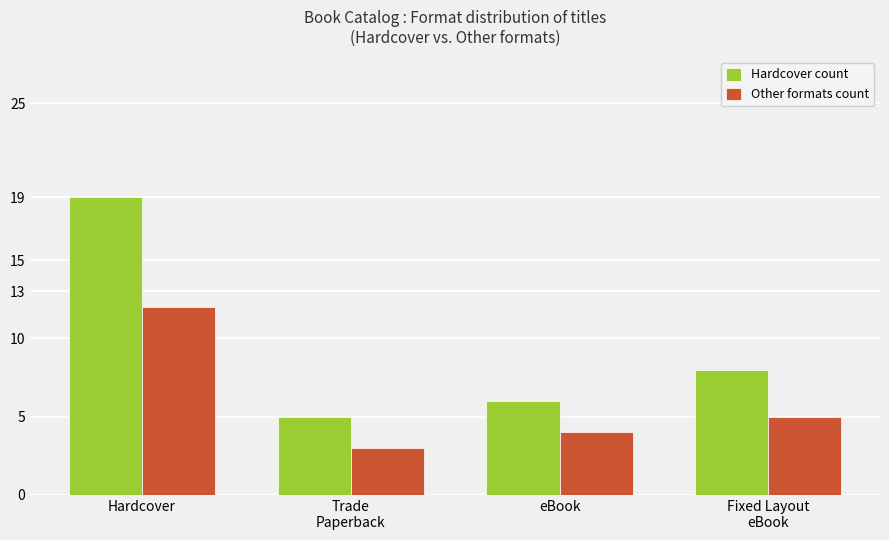

Count the number of categories in the chart.

4